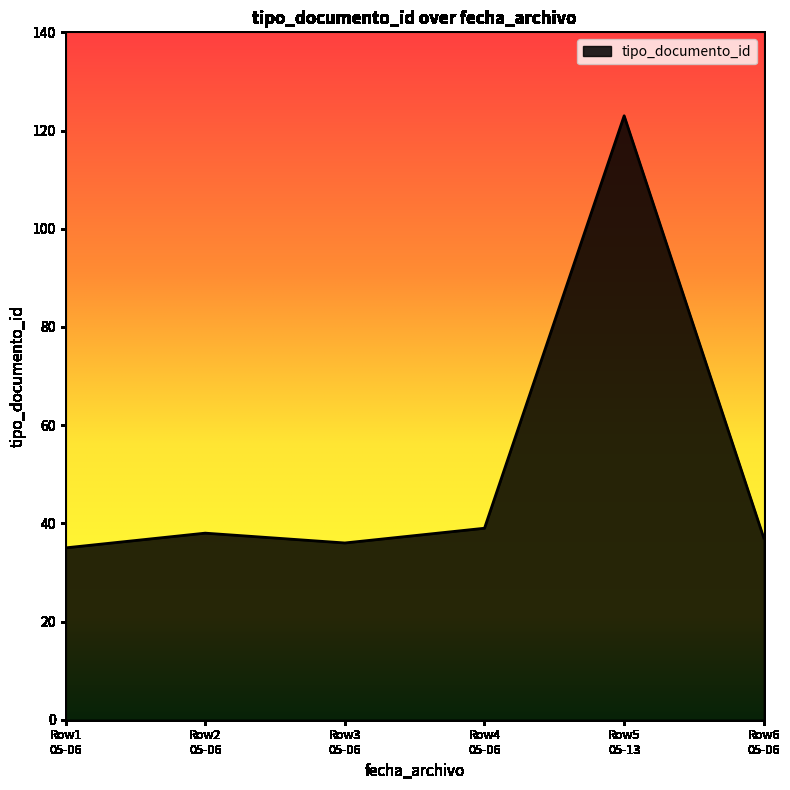

Reading left to right, extract all data points from this chart.

35	38	36	39	123	37